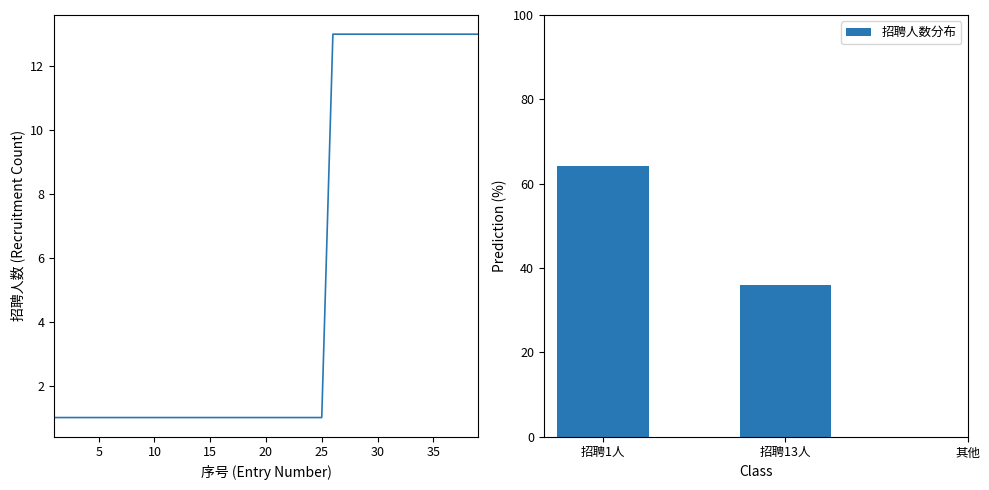

The chart shows a value of 1 at 17. True or false?

True